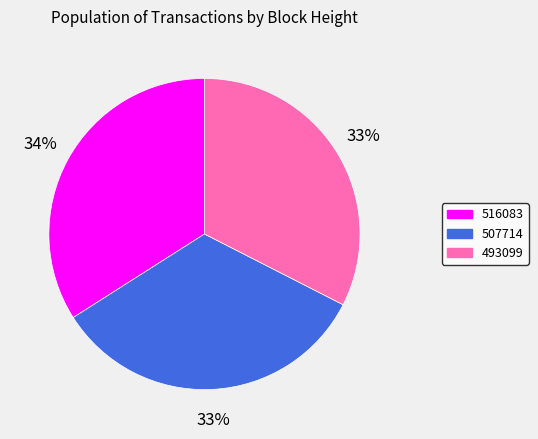

To the nearest percent, what percentage of the pie is 507714?

33%